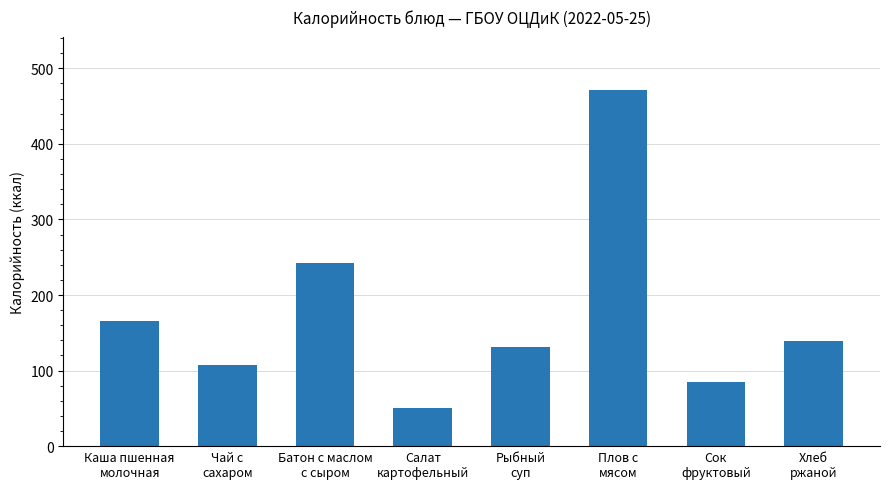

How many categories are shown in the chart?

8